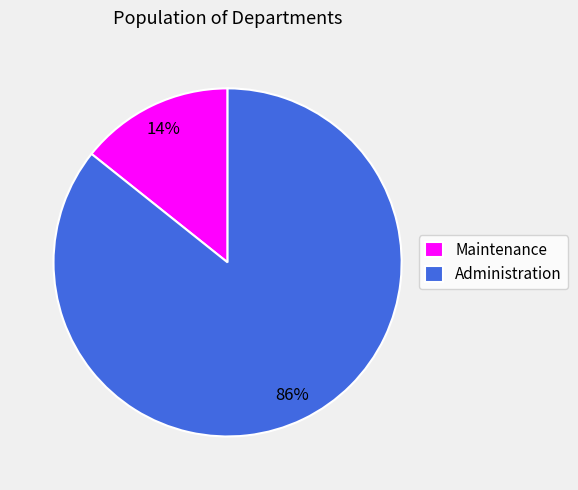

How many slices are in this pie chart?

2